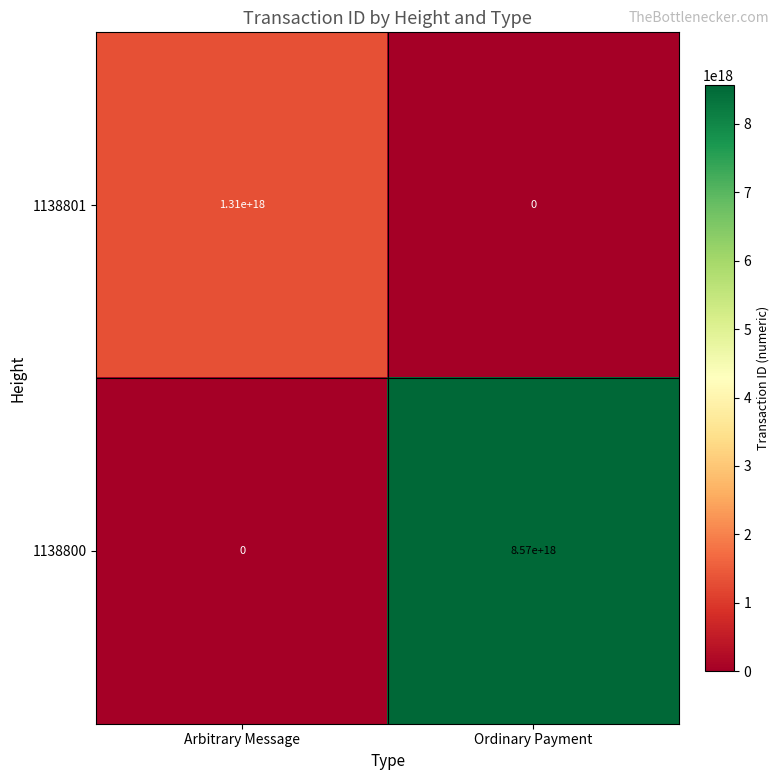

At which category is the sum across all series the highest?

Ordinary Payment